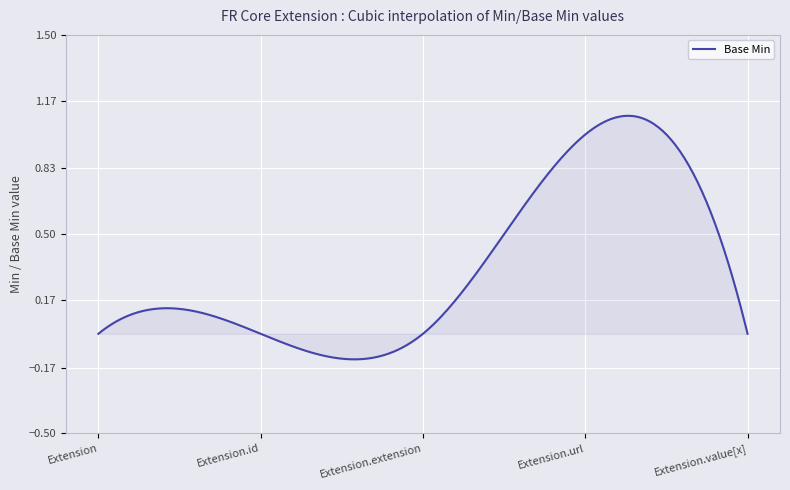

At which category does the chart reach its peak across all series?

Extension.url